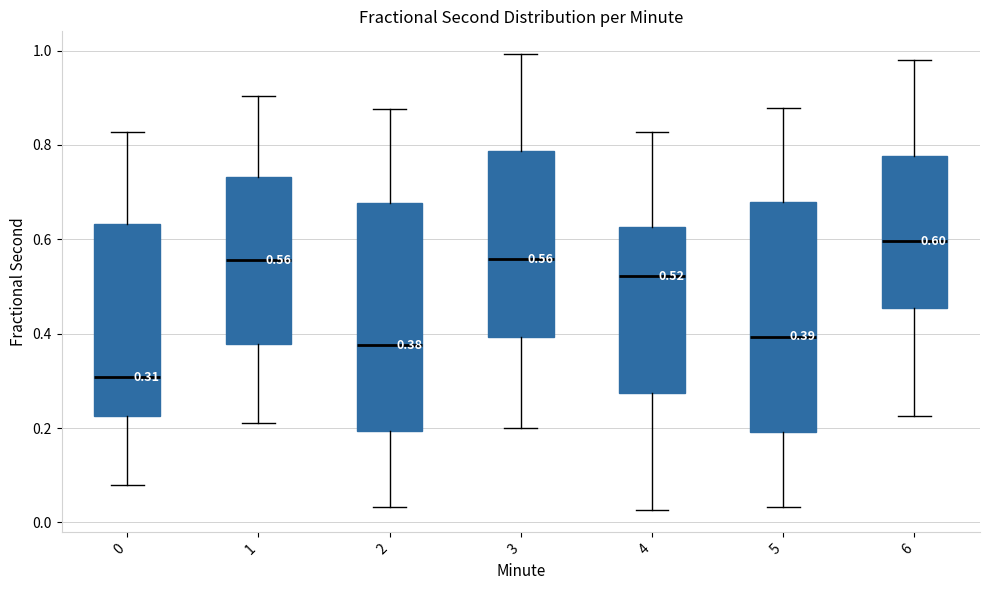

Which box's median line is the lowest?

0